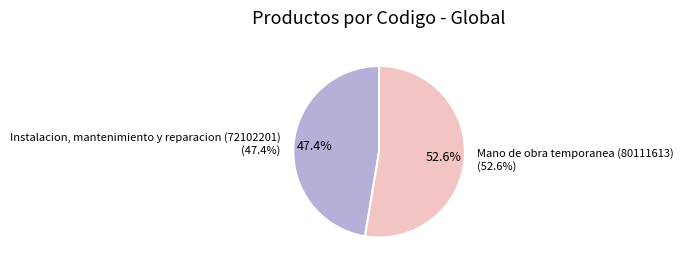

To the nearest percent, what is the combined percentage of Instalacion, mantenimiento y reparacion (72102201) and Mano de obra temporanea (80111613)?

100%